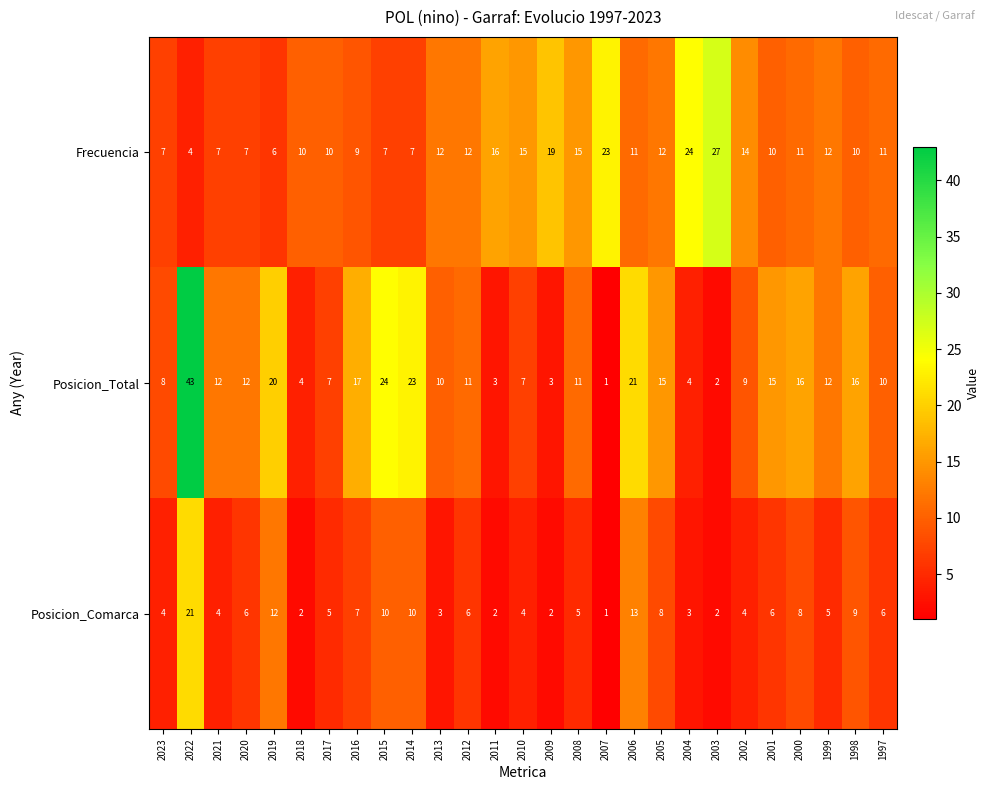

At which label does Posicion_Total first exceed 11?

2022